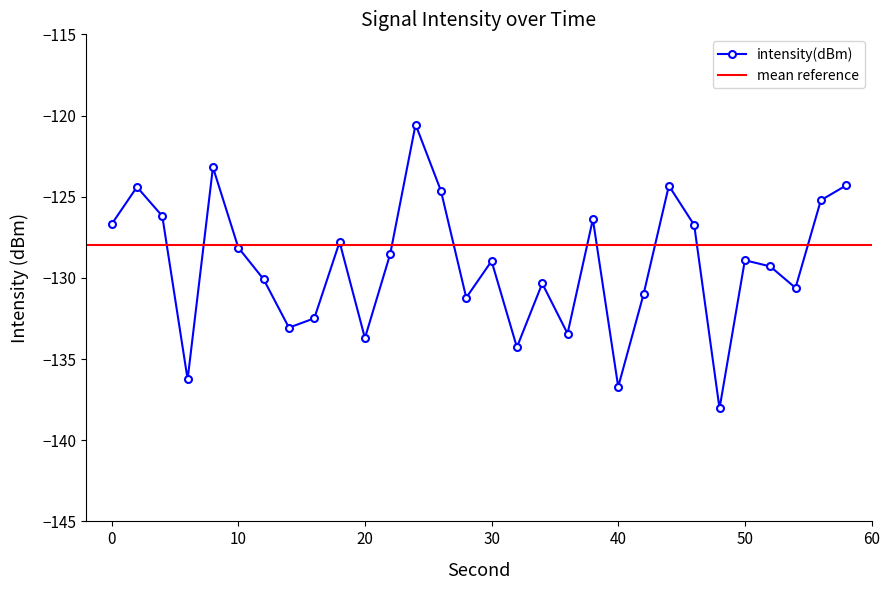

In intensity(dBm), how many points are higher than both neighbors (excluding endpoints)?

9